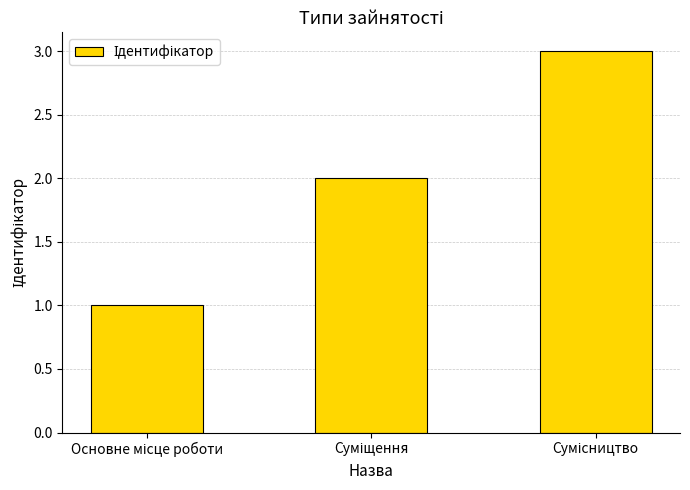

Reading left to right, list all the values displayed in this chart.

1	2	3